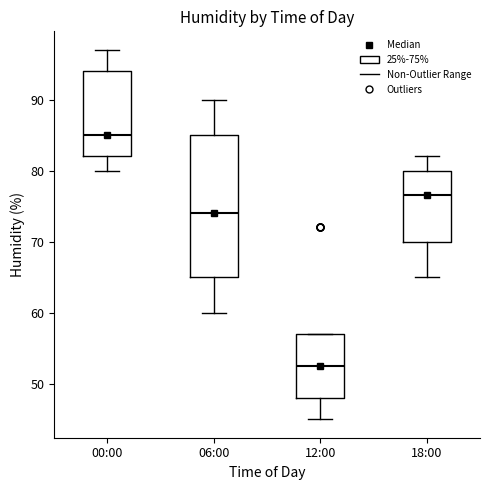

Which box has the highest median line?

00:00